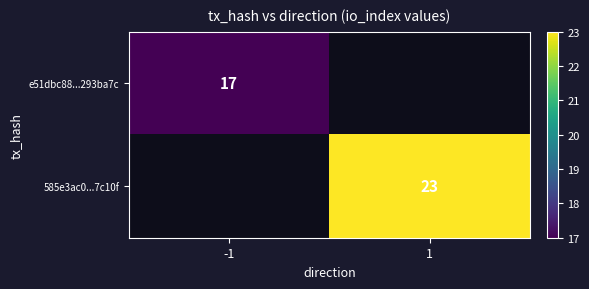

Is it true that 585e3ac0...7c10f equals 23 at 1?

True